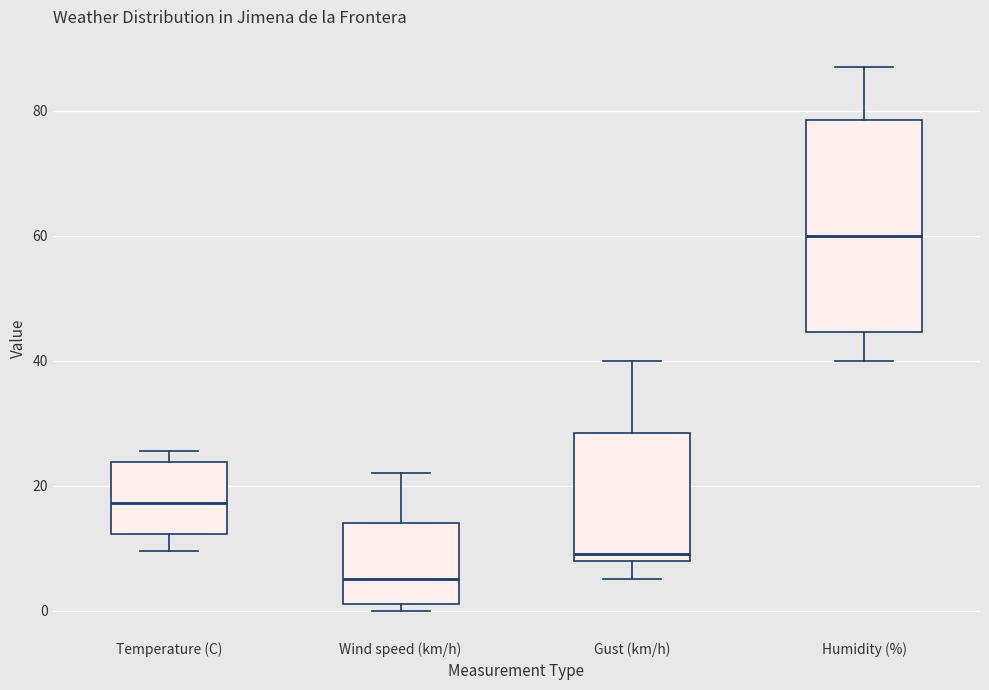

Which box has the highest median line?

Humidity (%)